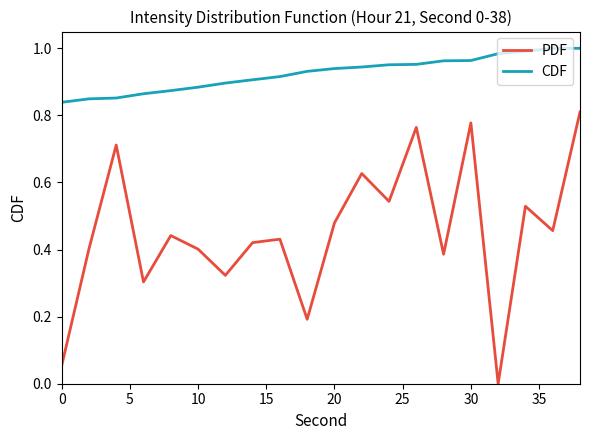

True or false: PDF and CDF cross at least once.

False